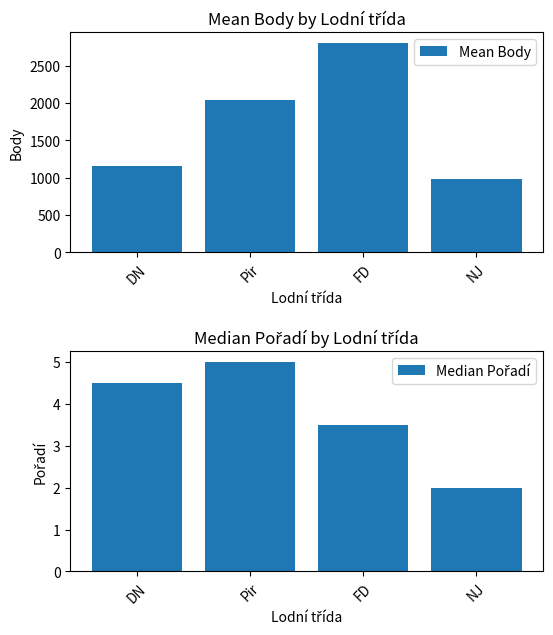

True or false: Median Pořadí has a value of 6.6 at Pir.

False